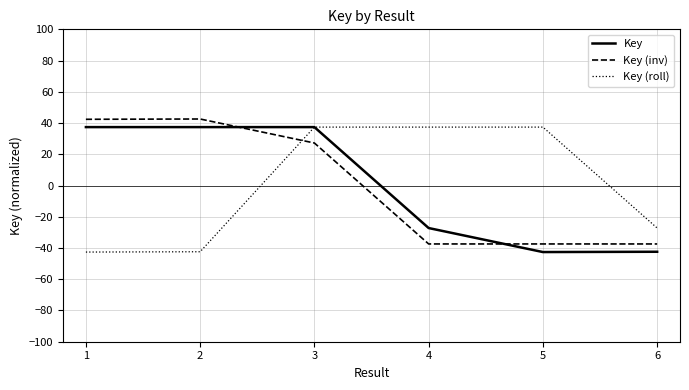

What is the smallest value displayed?

-42.6